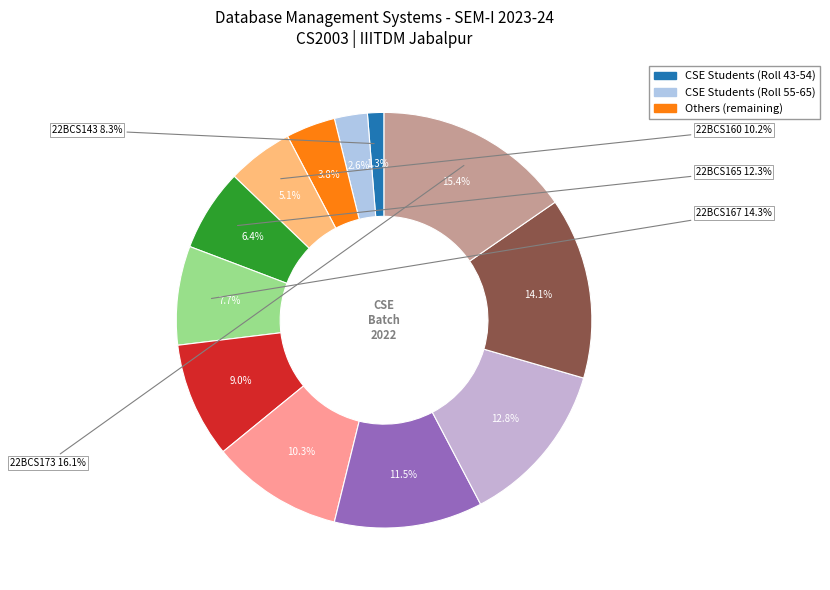

Between CSE and CSE, which is larger?

CSE